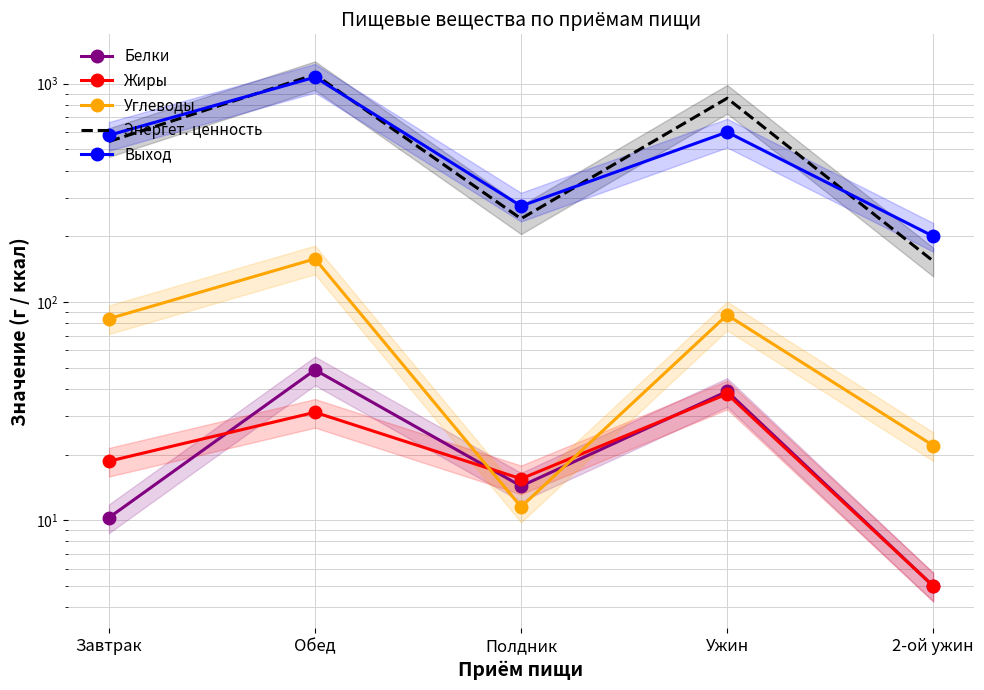

Reading left to right, what are all the values shown in this chart?

Белки: Завтрак=10.3	Обед=48.8	Полдник=14.3	Ужин=38.9	2-ой ужин=5.0
Жиры: Завтрак=18.6	Обед=31.2	Полдник=15.5	Ужин=37.9	2-ой ужин=5.0
Углеводы: Завтрак=83.8	Обед=157.5	Полдник=11.5	Ужин=87.2	2-ой ужин=22.0
Энергет. ценность: Завтрак=543.1	Обед=1099.9	Полдник=240.6	Ужин=857.1	2-ой ужин=154.0
Выход: Завтрак=580.0	Обед=1070.0	Полдник=275.0	Ужин=600.0	2-ой ужин=200.0